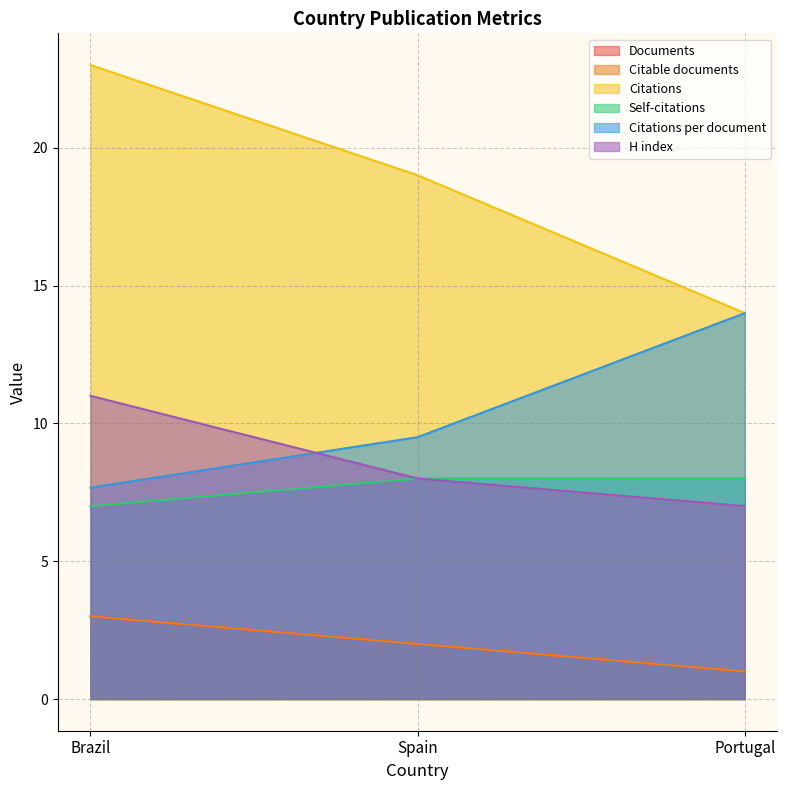

Does the chart have visible grid lines?

Yes